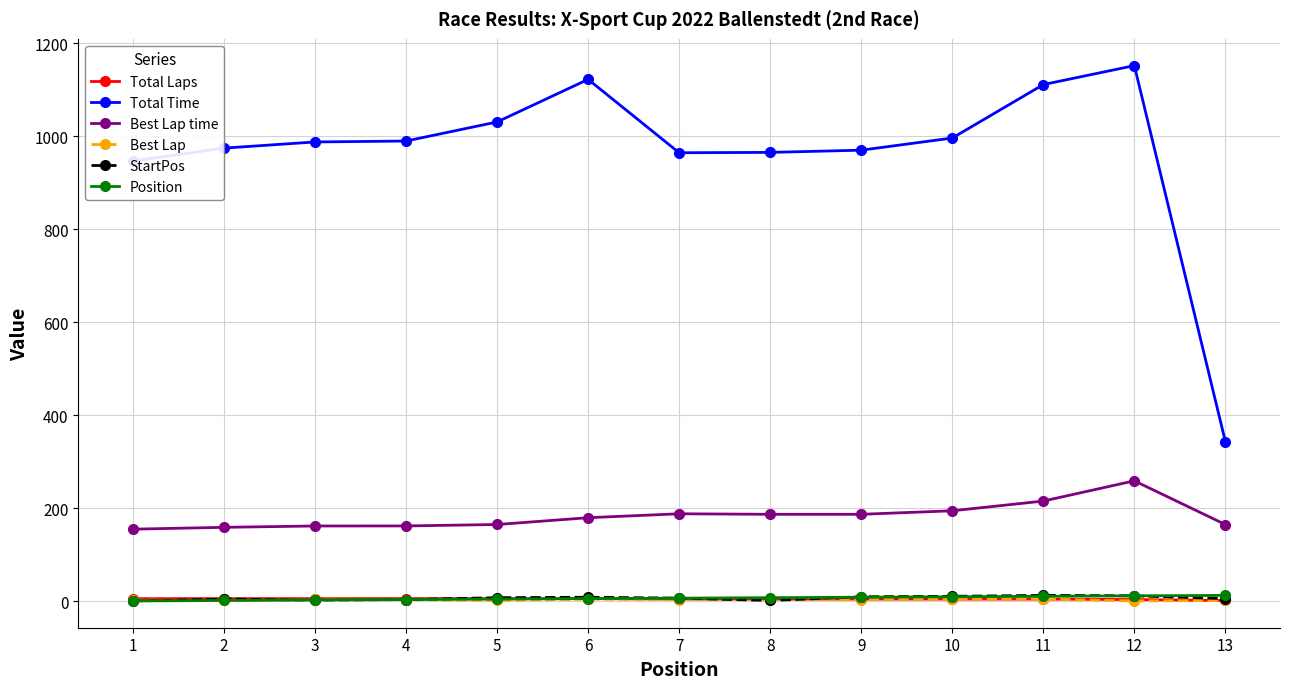

At which label does Best Lap first exceed 4?

3